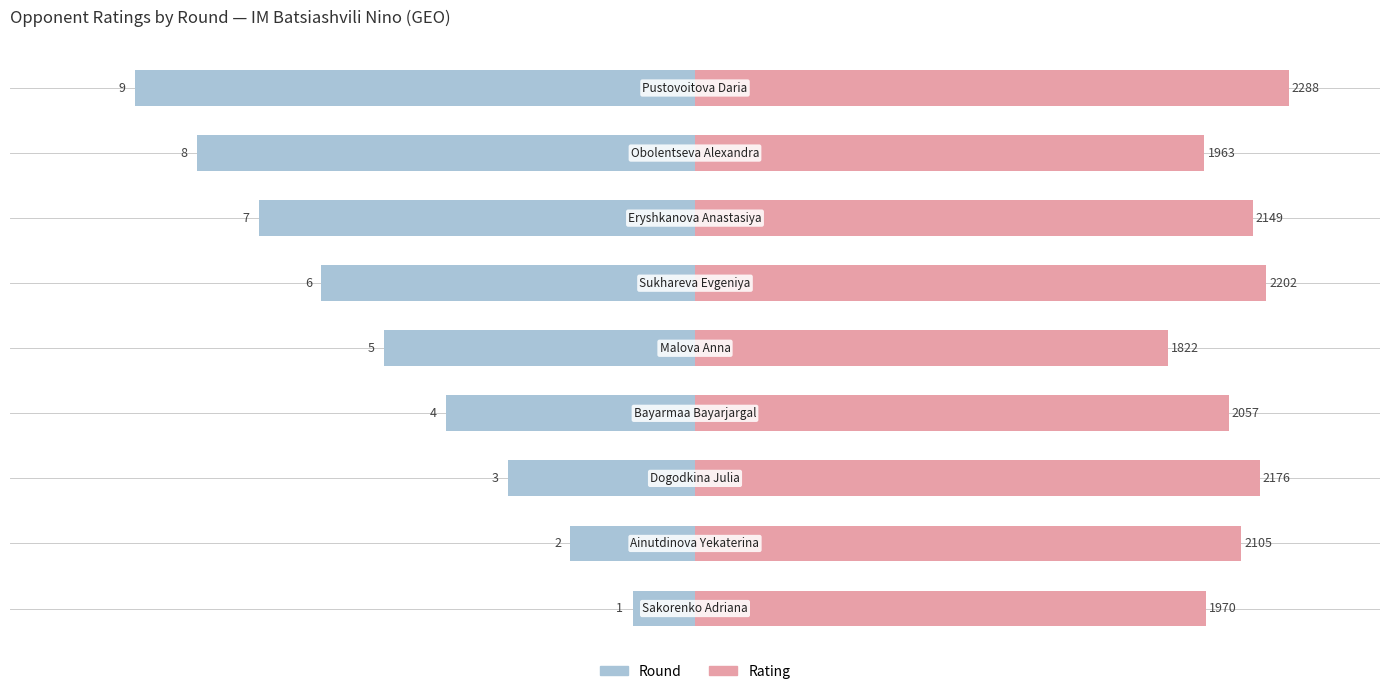

How many groups of bars are there?

9